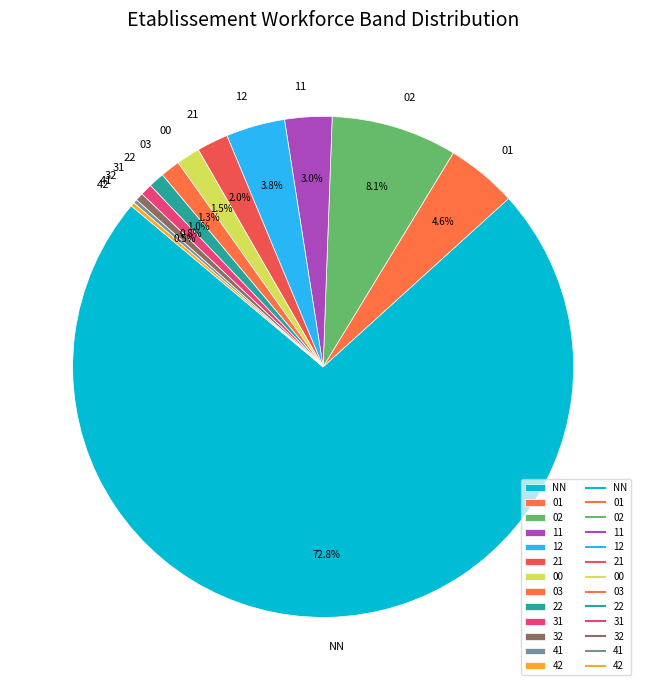

Between 11 and 03, which is larger?

11